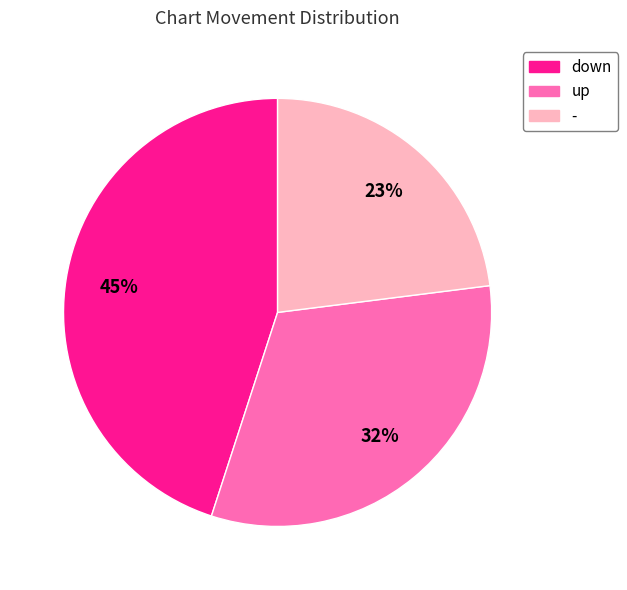

Combined, do - and up account for over 50%?

Yes